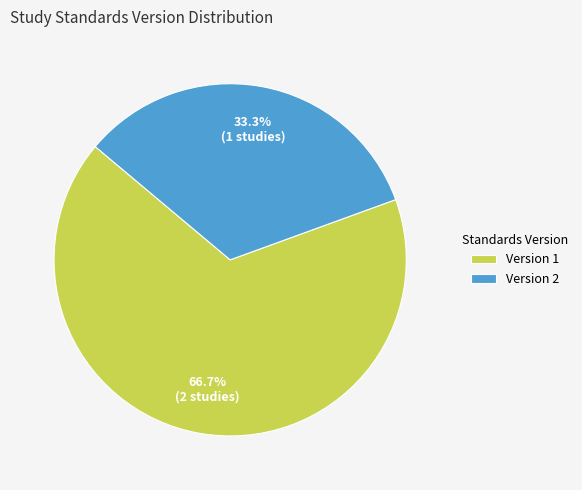

Rank the categories by value from lowest to highest.

Version 2, Version 1